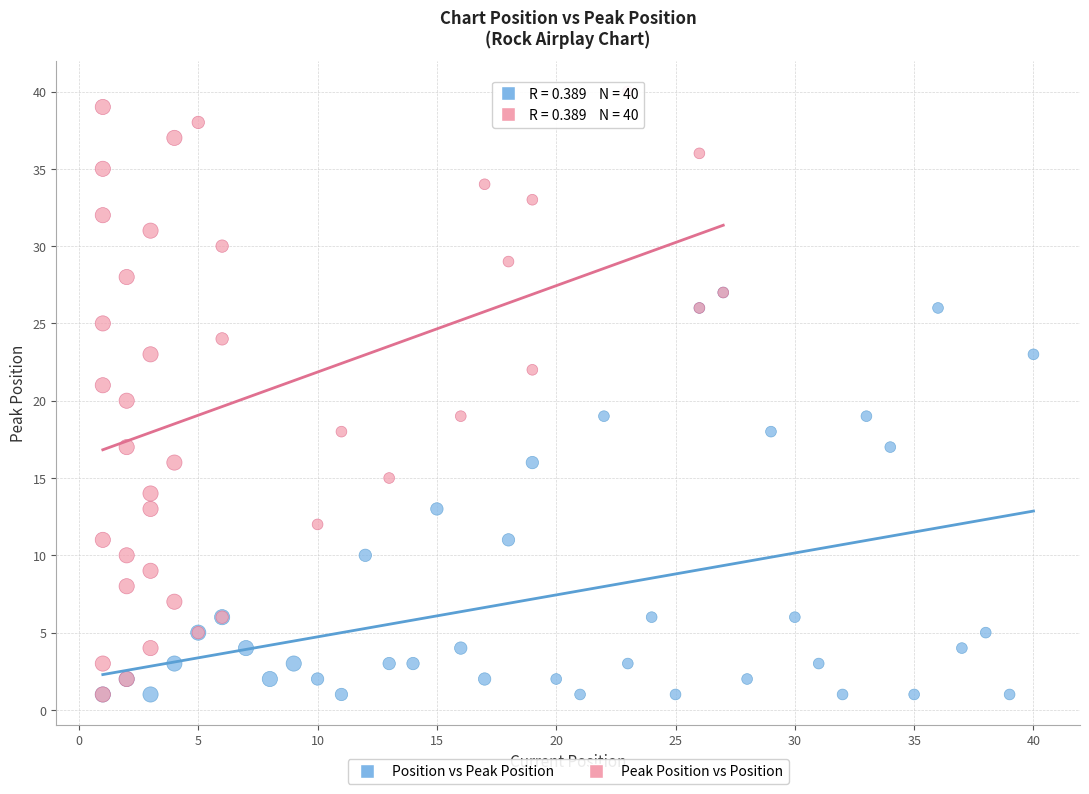

Which series contains the highest Y value?

Peak Position vs Position